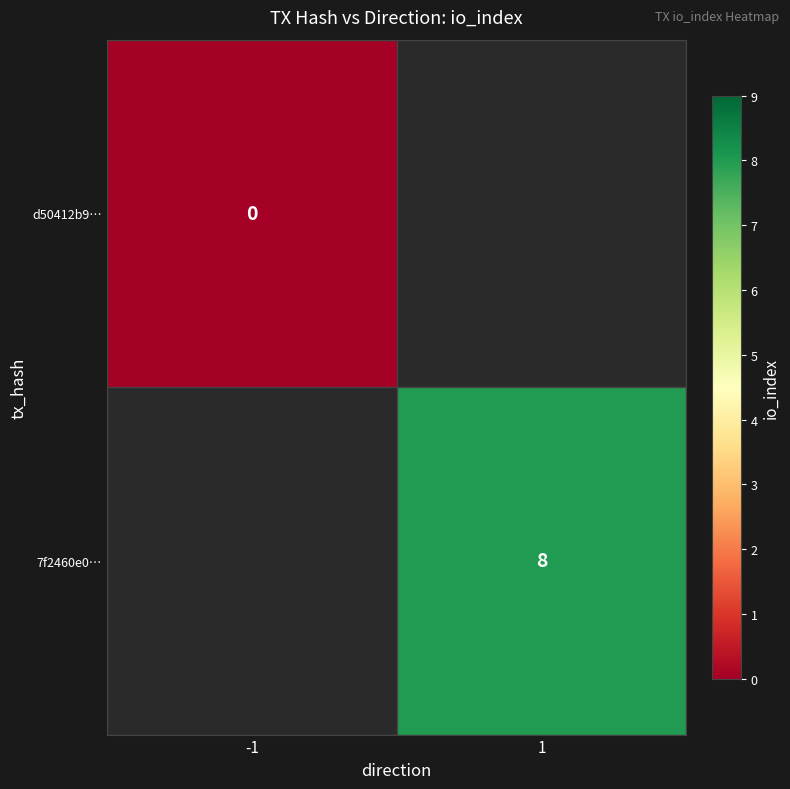

At how many categories does at least one series exceed 6?

1